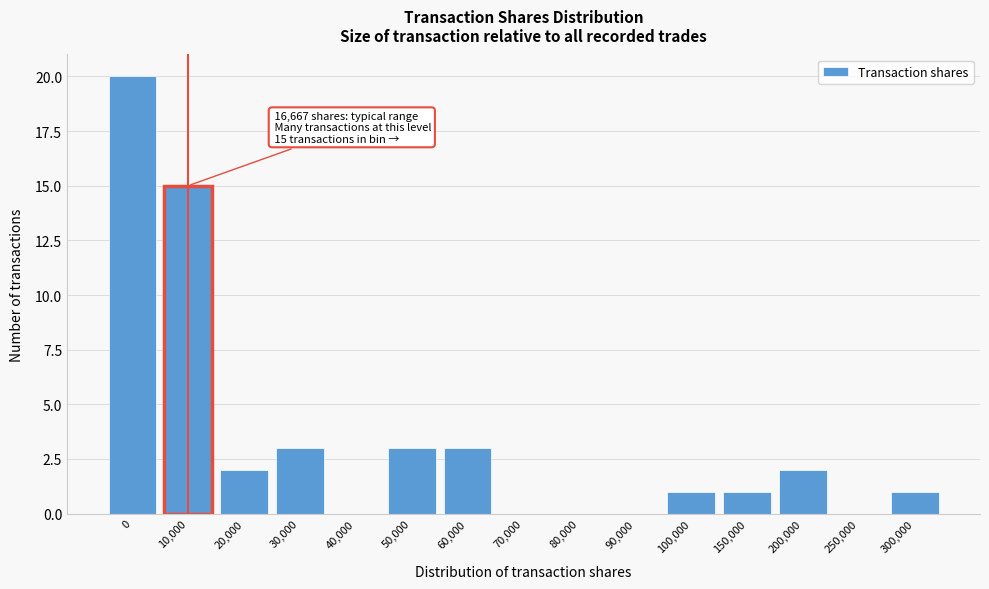

Reading left to right, what are all the values shown in this chart?

0=20	10,000=15	20,000=2	30,000=3	40,000=0	50,000=3	60,000=3	70,000=0	80,000=0	90,000=0	100,000=1	150,000=1	200,000=2	250,000=0	300,000=1